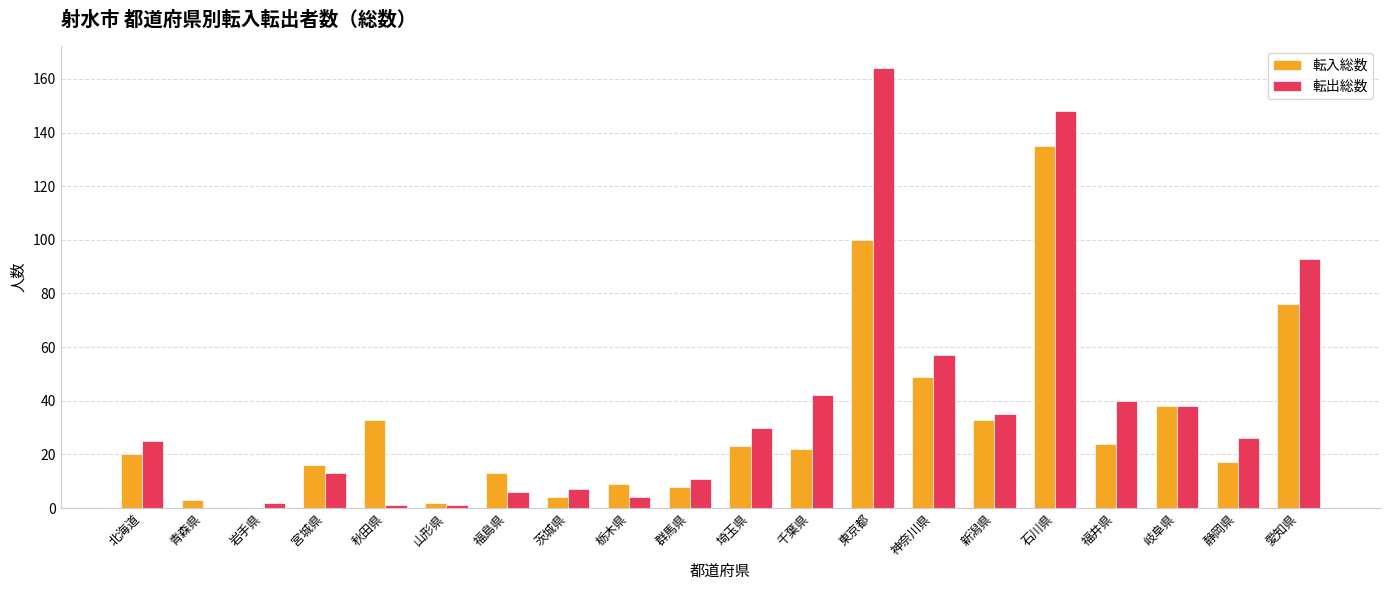

Which series has the largest range (max minus min)?

転出総数